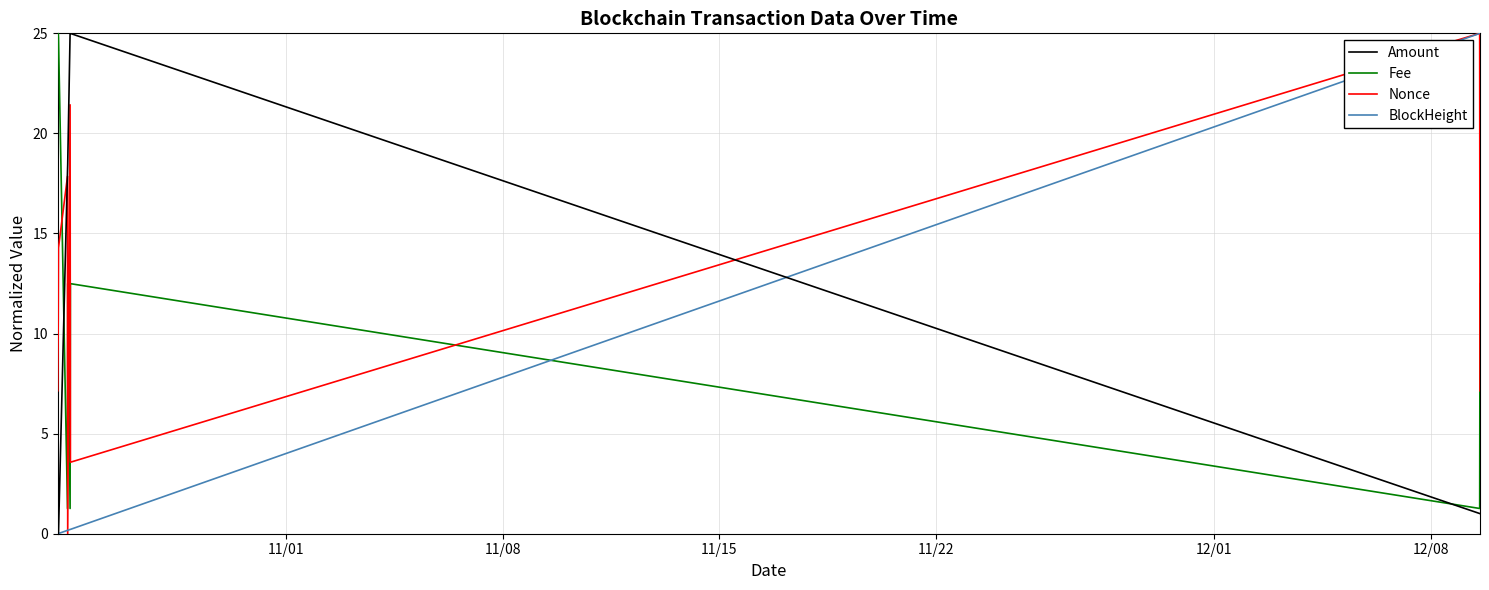

True or false: Amount and Fee intersect in this chart.

True